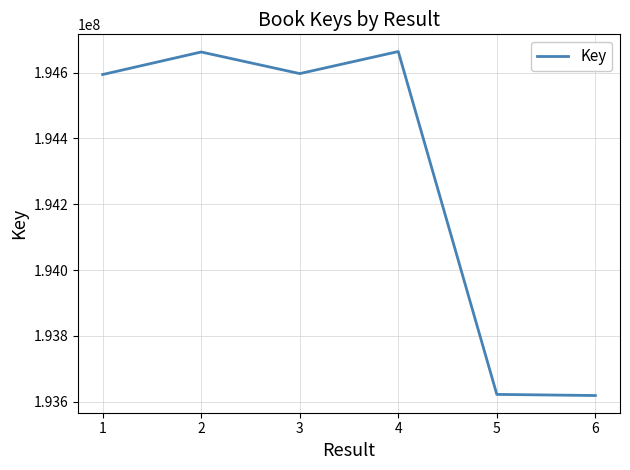

What is the ratio of the value at 3 to the value at 4?

1.0